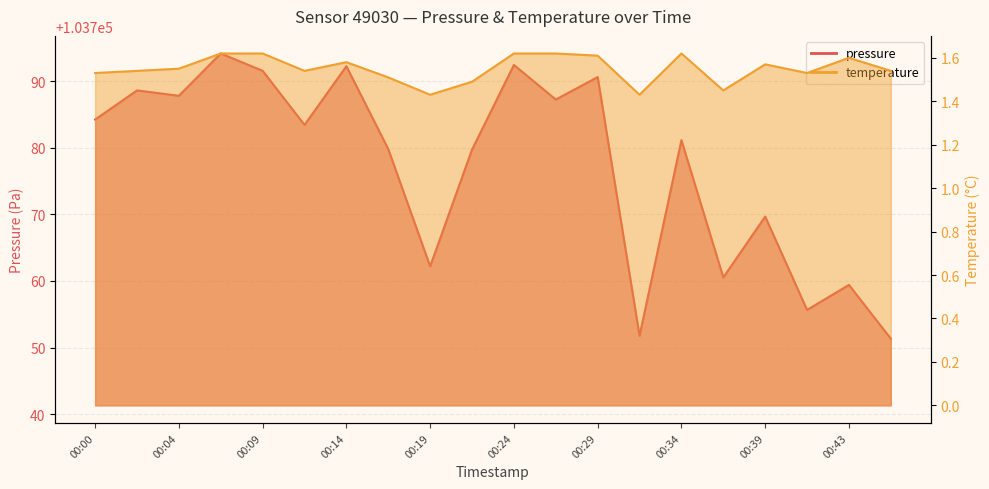

Which category has the highest value across all series?

00:07